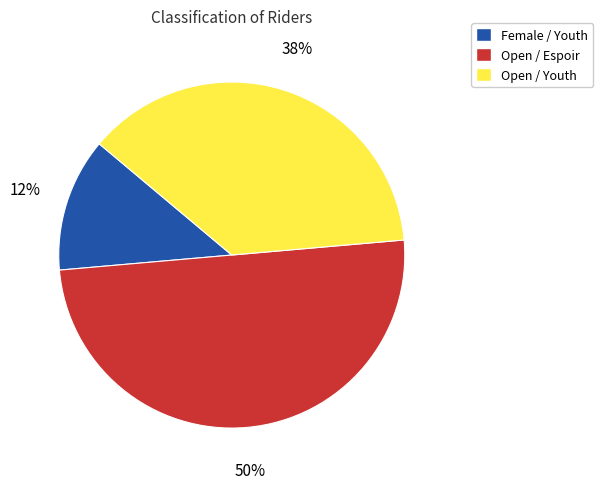

Is the sum of Female / Youth and Open / Espoir greater than half?

Yes